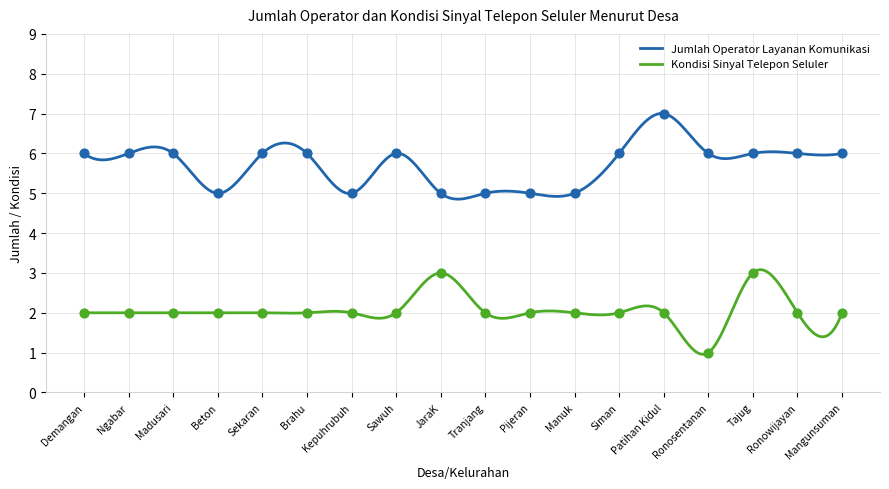

What is the total value across all series at Madusari?

8